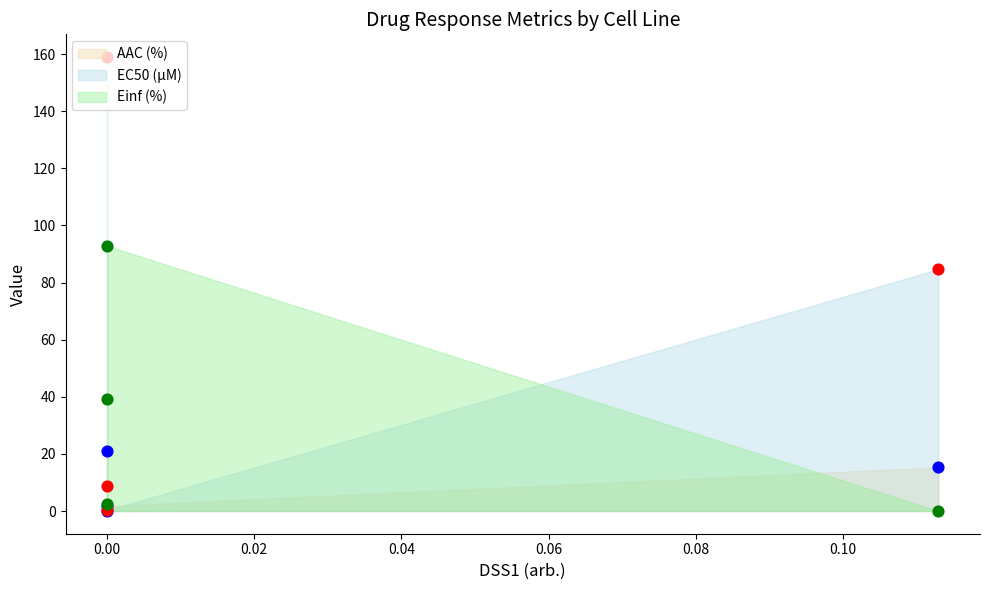

Which series has the largest total across all categories?

EC50 (µM)